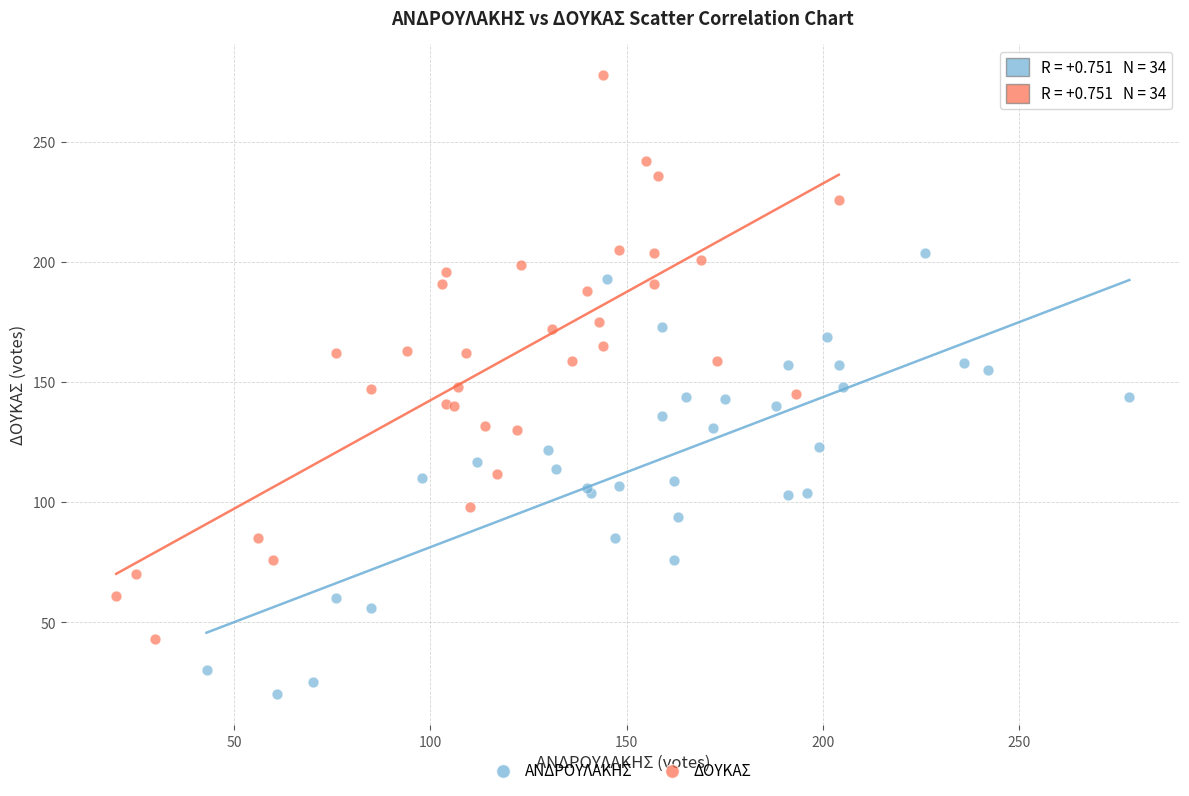

Which series has the largest Y range (max minus min)?

ΔΟΥΚΑΣ